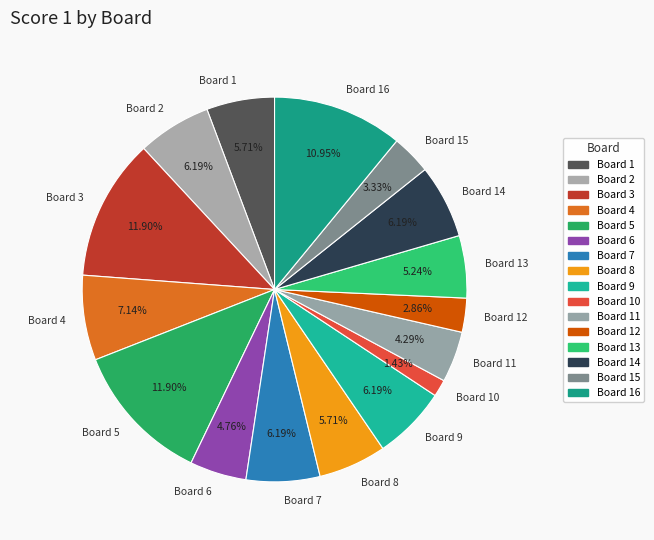

Is there any slice that represents more than half of the pie?

No